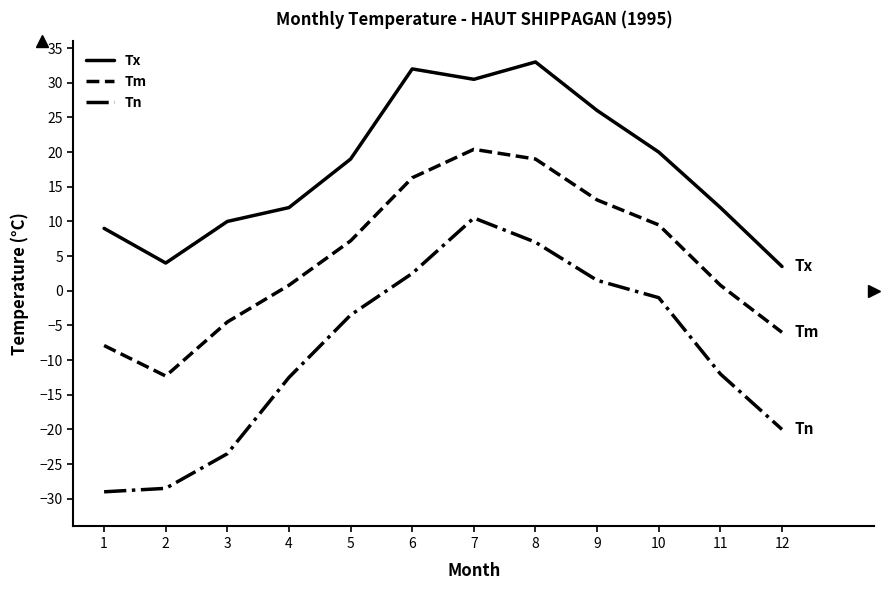

Reading right to left, list all the values displayed in this chart.

Tx: 3.5	12.0	20.0	26.0	33.0	30.5	32.0	19.0	12.0	10.0	4.0	9.0
Tm: -6.0	0.8	9.5	13.1	19.0	20.4	16.3	7.2	0.8	-4.5	-12.3	-7.9
Tn: -20.0	-12.0	-1.0	1.5	7.0	10.5	2.5	-3.5	-12.5	-23.5	-28.5	-29.0